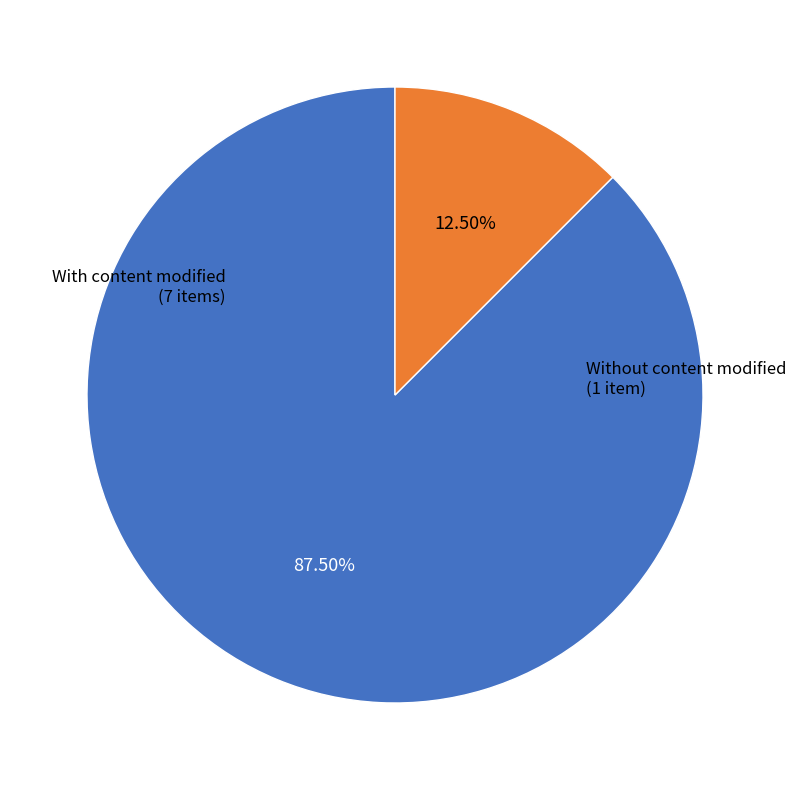

Is there any slice that represents more than half of the pie?

Yes